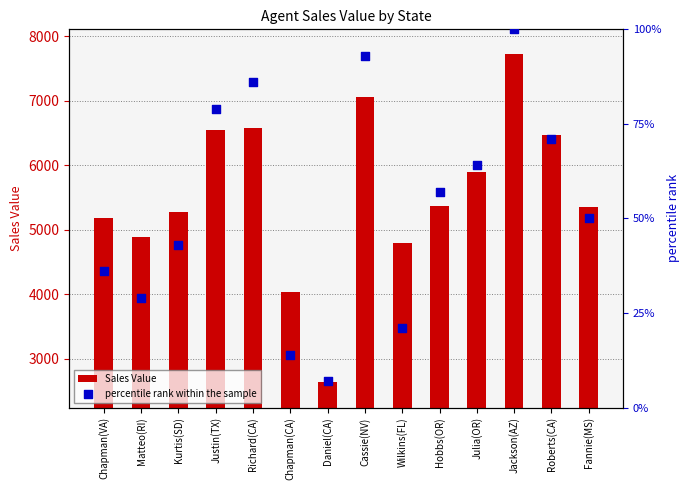

Is the value of Sales Value at Wilkins(FL) greater than the value of percentile rank within the sample at Fannie(MS)?

Yes